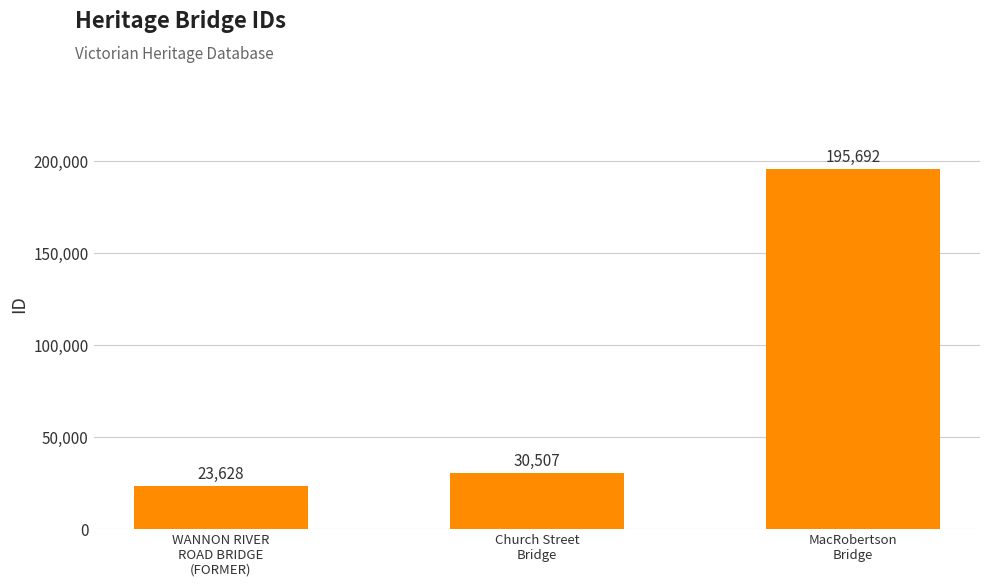

What is the sum of the values at Church Street
Bridge and MacRobertson
Bridge?

226199